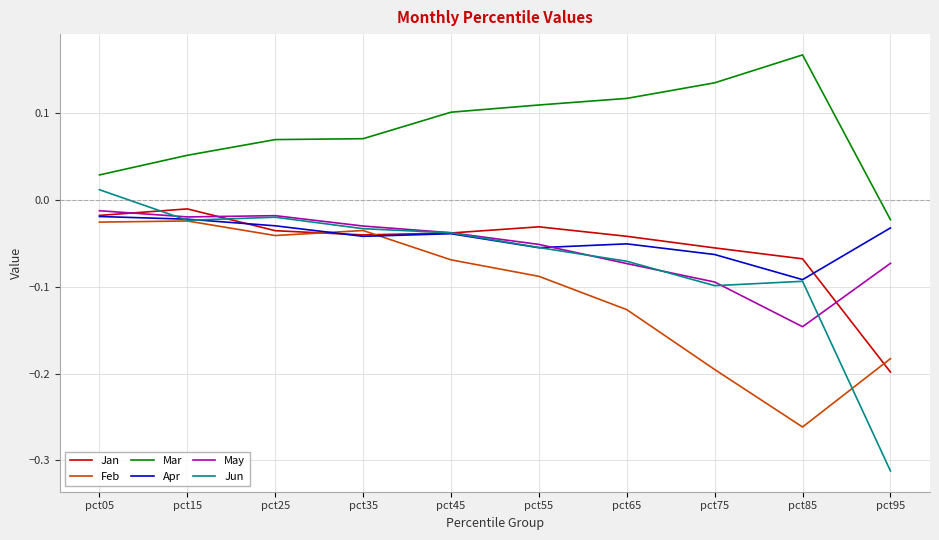

Is the value of Feb at pct95 greater than the value of Jan at pct85?

No